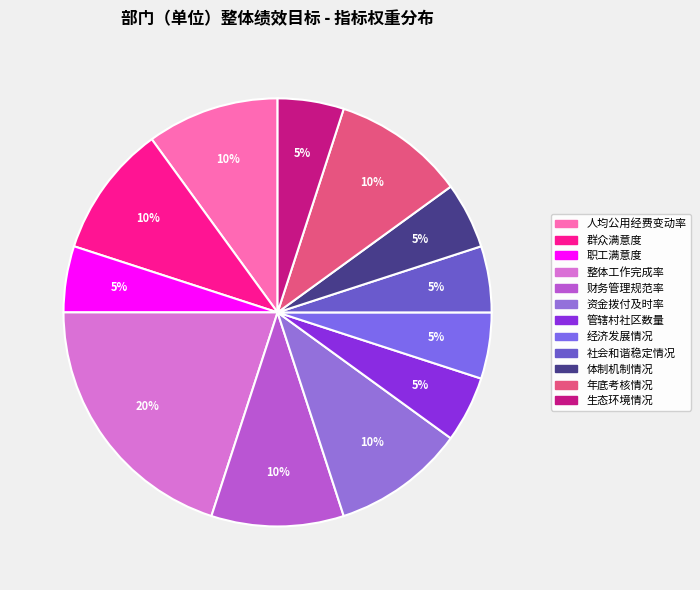

True or false: 整体工作完成率 accounts for 28% of the total.

False